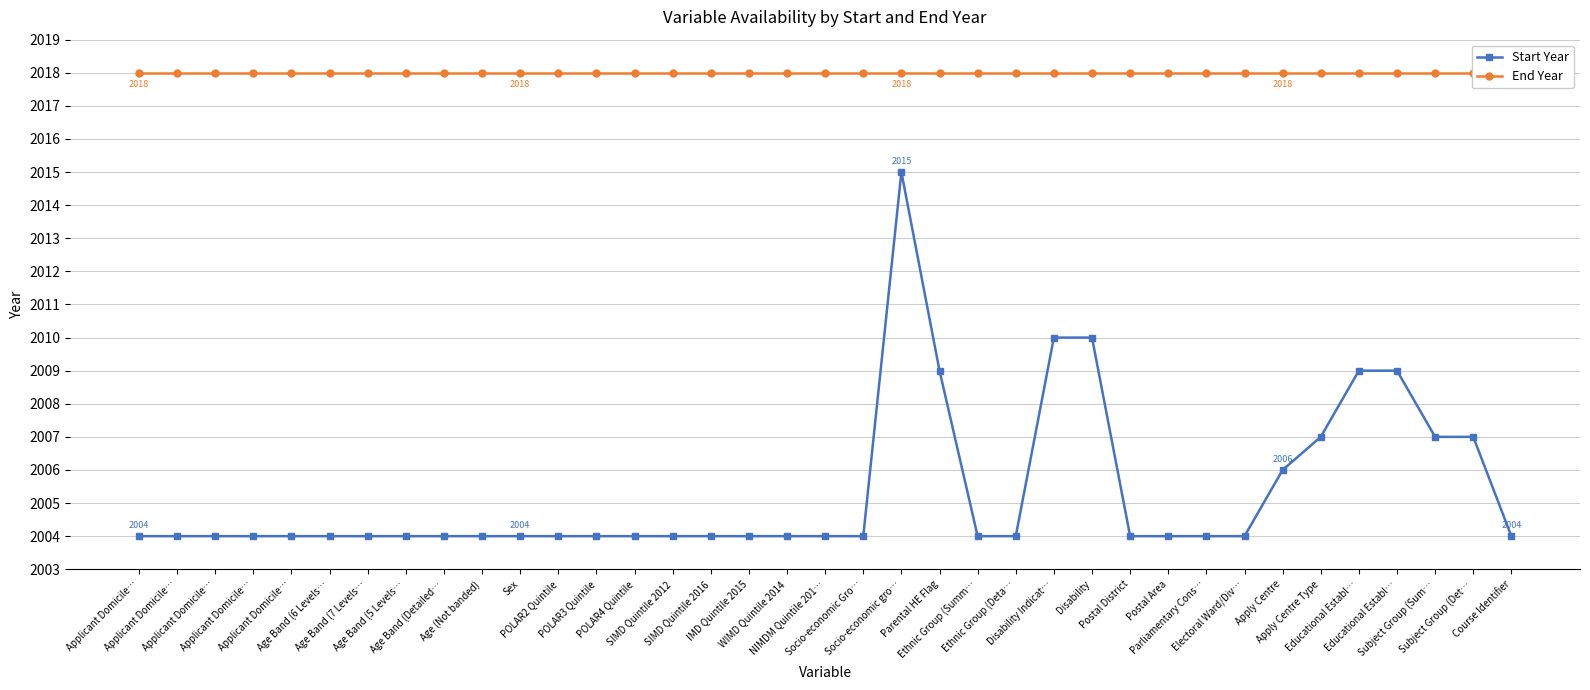

At which label does Start Year reach its minimum?

Applicant Domicile…